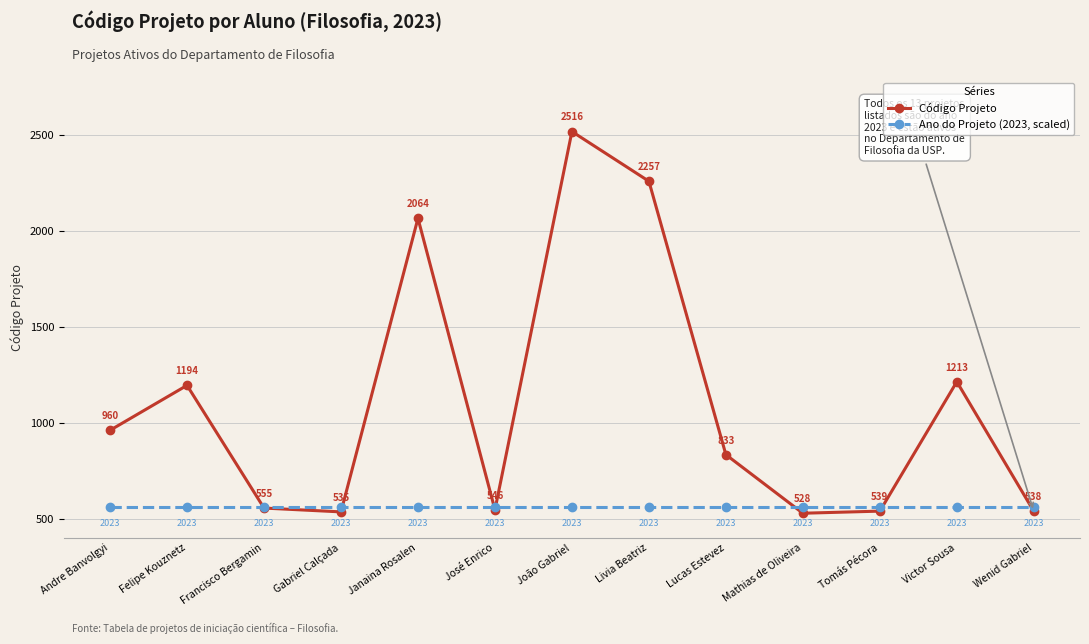

The Ano do Projeto (2023, scaled) series shows 156 at Felipe Kouznetz. True or false?

False